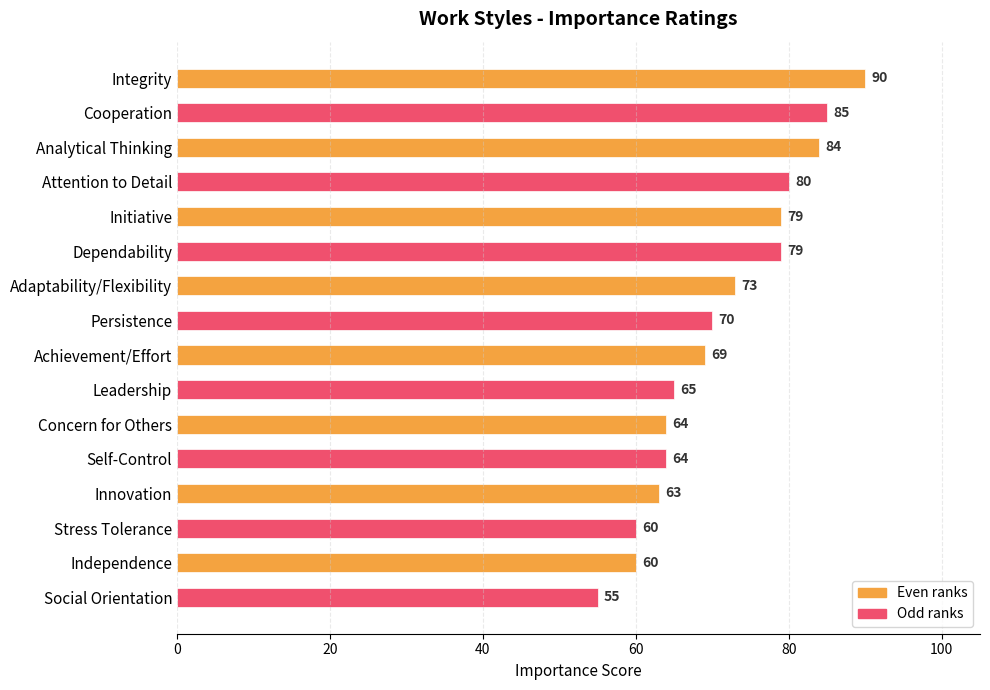

The value at Dependability is 79. True or false?

True